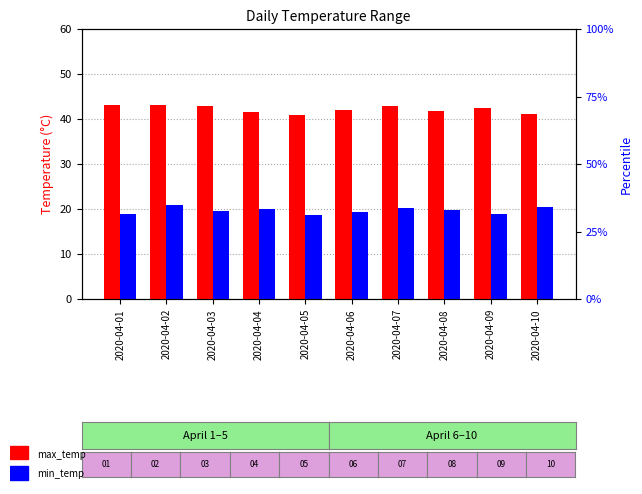

What is the approximate value of max_temp at 2020-04-08?

41.8